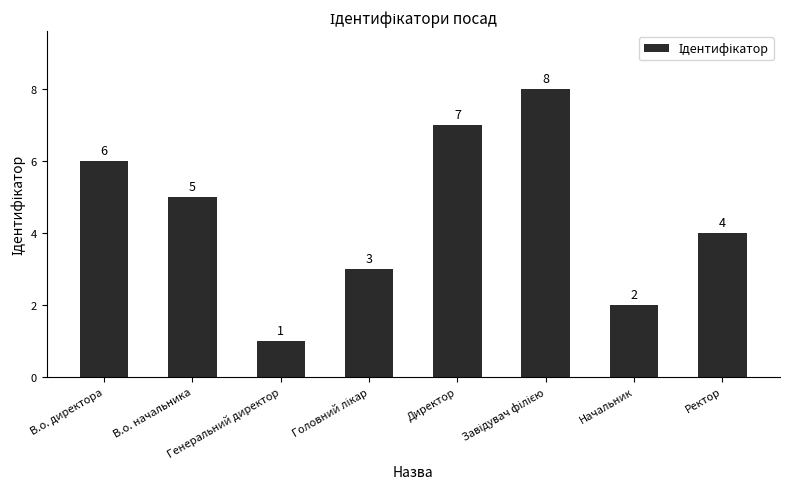

What is the difference between the maximum and second lowest values?

6